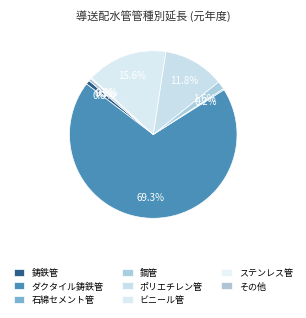

What is the change in value from 石綿セメント管 to その他?

+4159